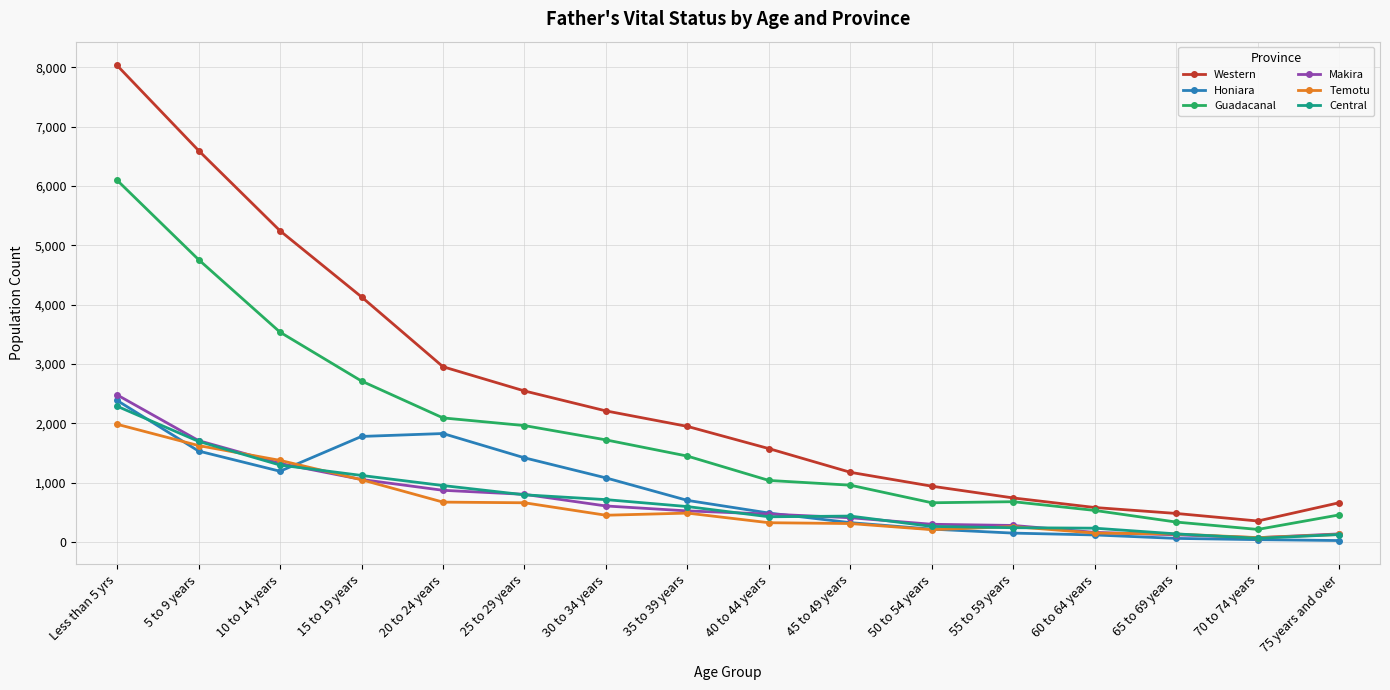

At which category is the sum across all series the highest?

Less than 5 yrs